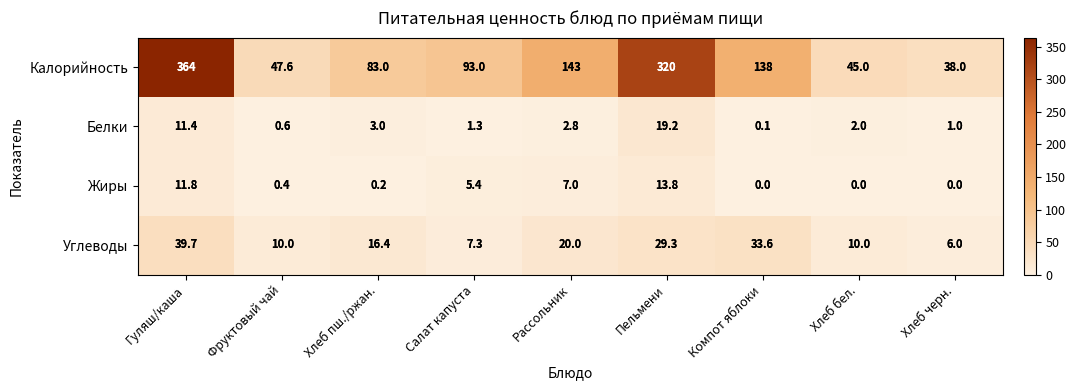

Count the number of data series in this chart.

4